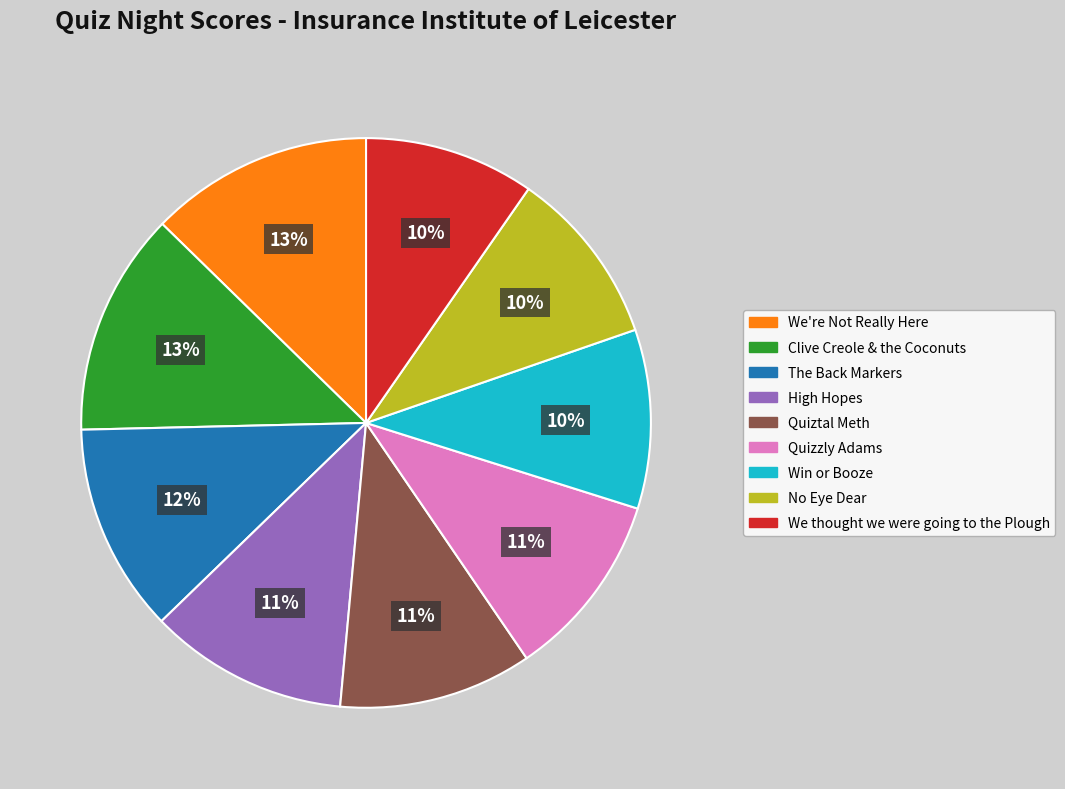

Is it true that We thought we were going to the Plough is 10% of the pie?

True